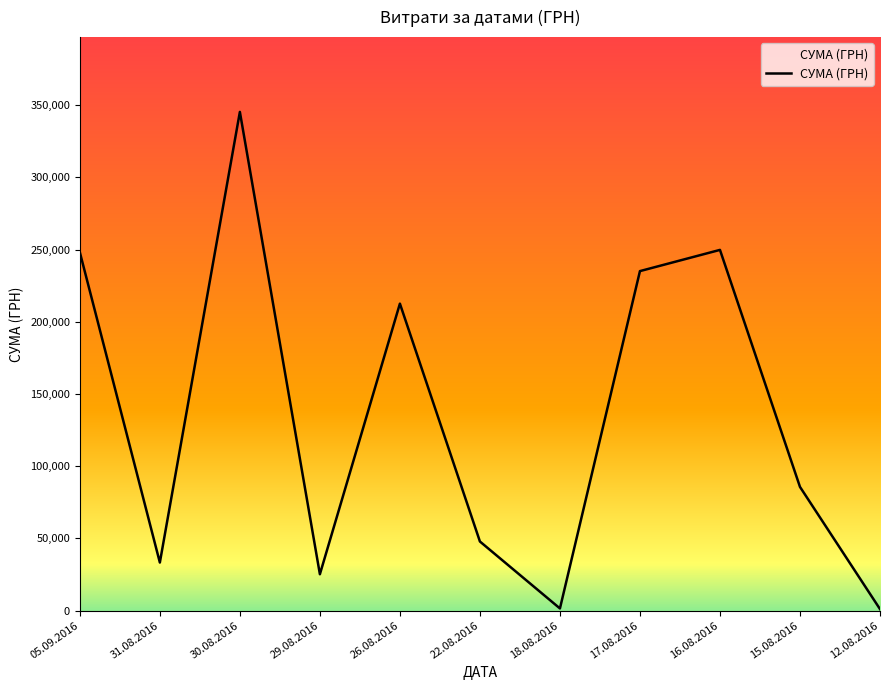

What is the sum of all values?

1485445.8